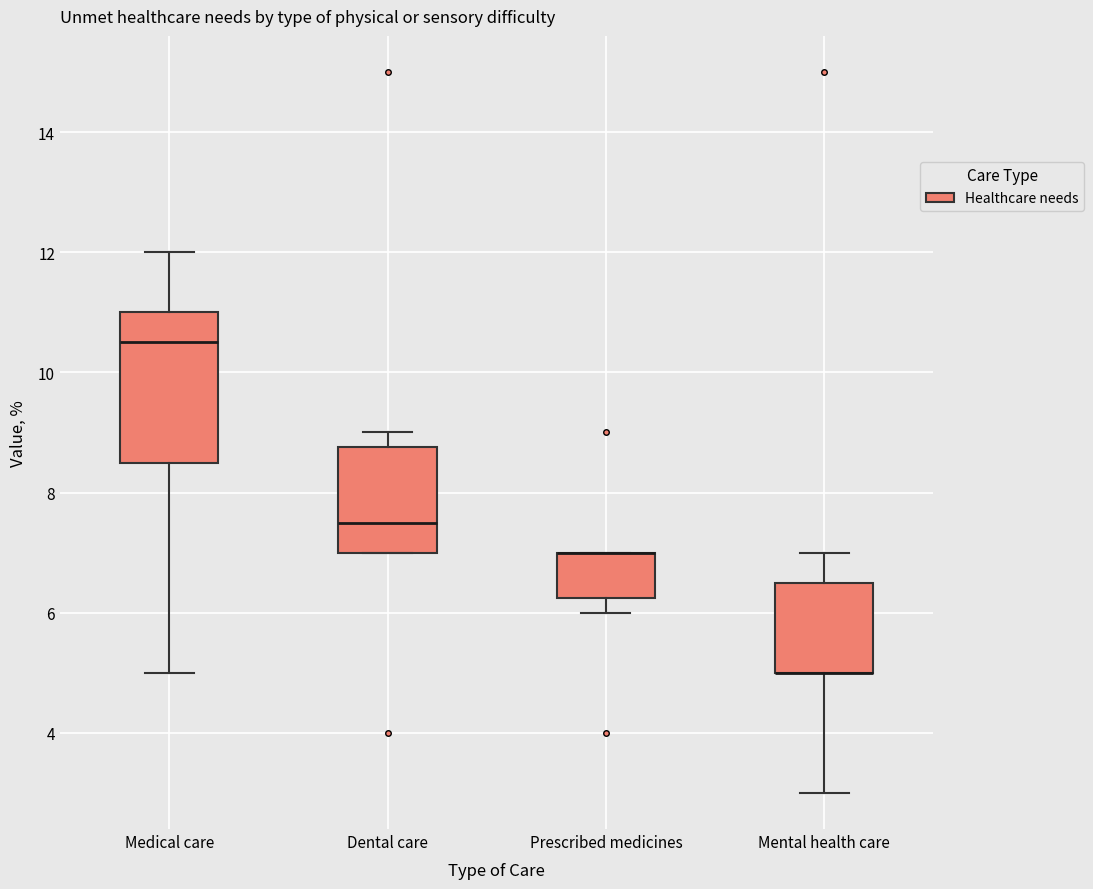

Reading left to right, transcribe this box plot: for each box, give where its median line is, the range the box spans, and where its two whiskers end, as read against the y-axis. The values are not printed on the chart, so give them approximately, as read against the axis.

Medical care: median 10.6, box 8.6 to 11.0, whiskers 5.0 to 12.0
Dental care: median 7.6, box 7.0 to 8.8, whiskers 7.0 to 9.0
Prescribed medicines: median 7.0 (drawn on the box's upper edge), box 6.2 to 7.0, whiskers 6.0 to 7.0
Mental health care: median 5.0 (drawn on the box's lower edge), box 5.0 to 6.6, whiskers 3.0 to 7.0